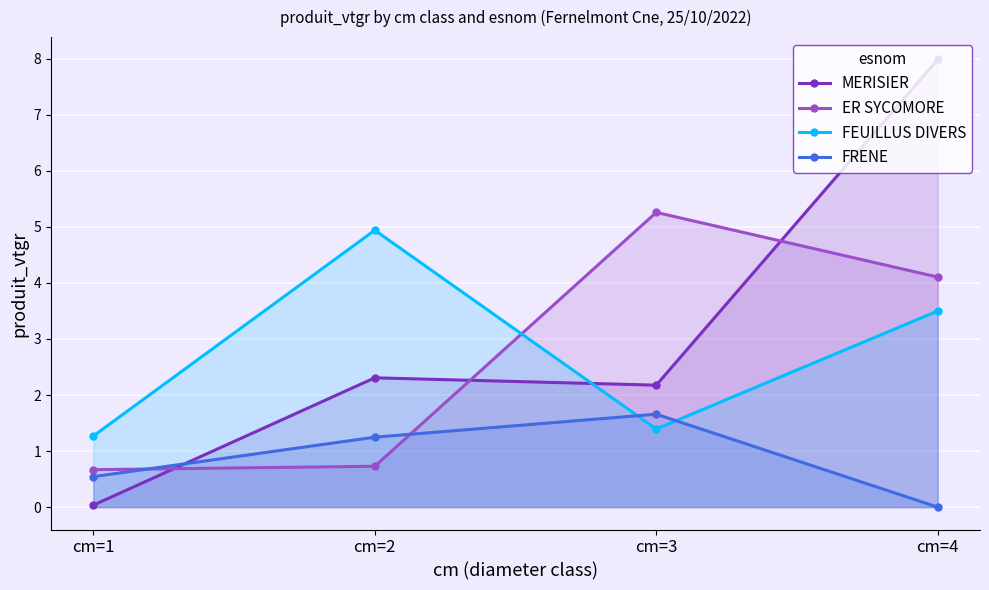

At cm=2, list the series in order from largest to smallest.

FEUILLUS DIVERS, MERISIER, FRENE, ER SYCOMORE